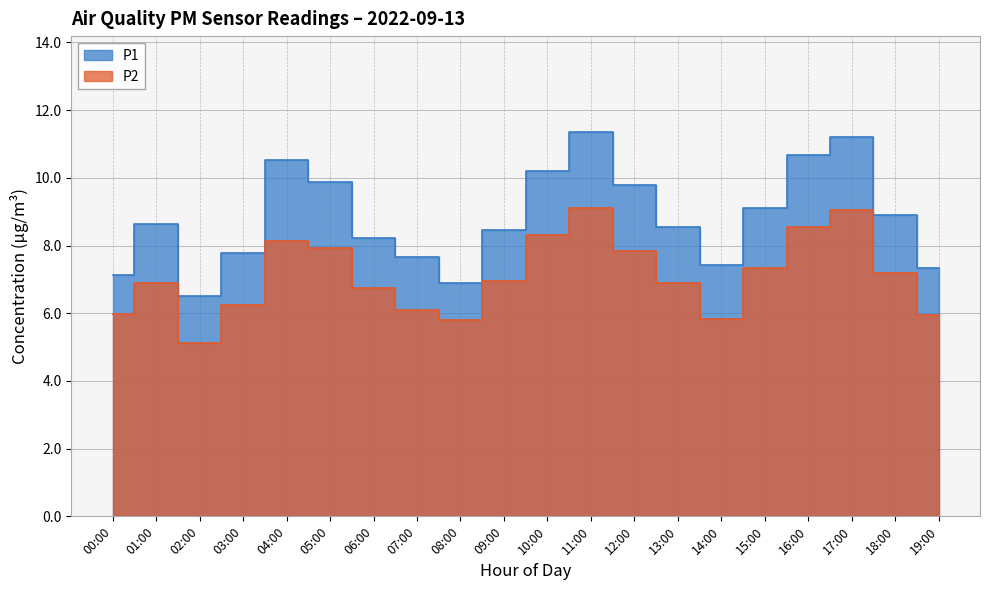

Does the chart have visible grid lines?

Yes